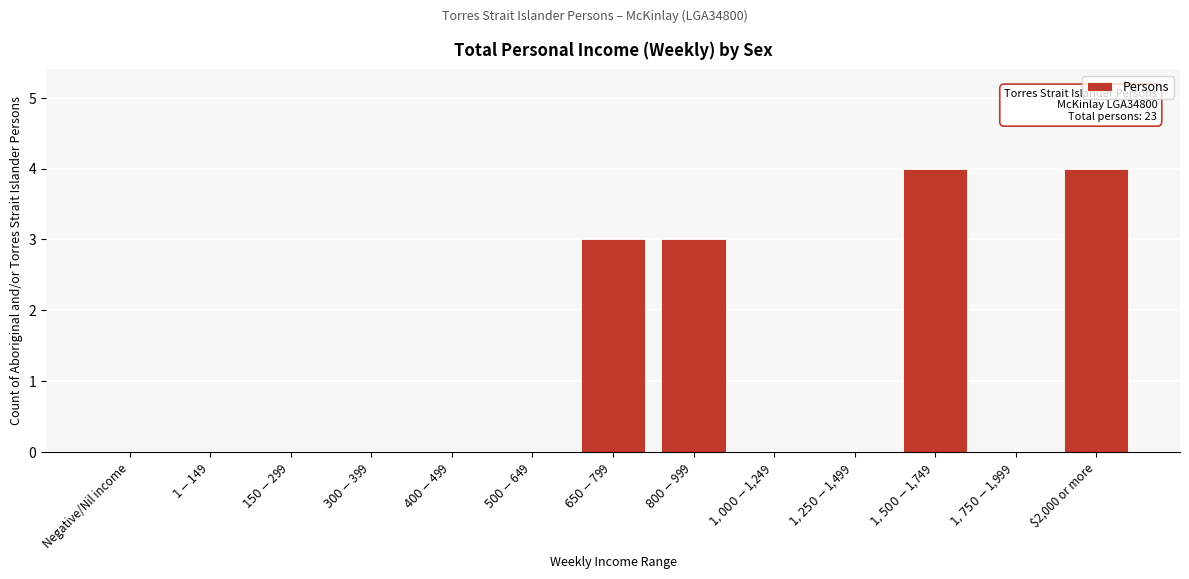

The value at $2,000 or more is 6. True or false?

False